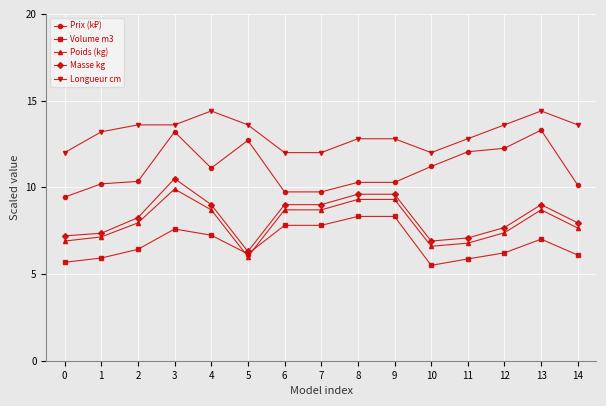

The value of Masse kg at 4 is 9.0. True or false?

True